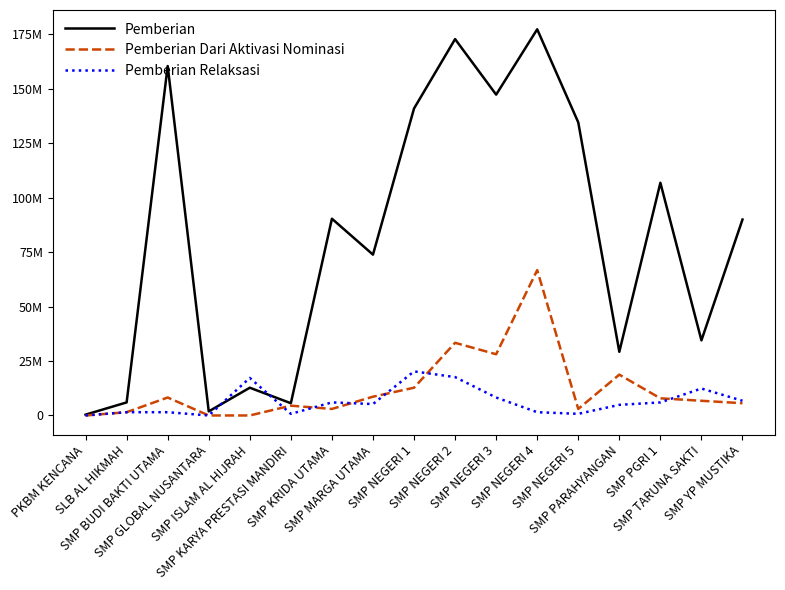

What are all the series names shown in the legend?

Pemberian, Pemberian Dari Aktivasi Nominasi, Pemberian Relaksasi